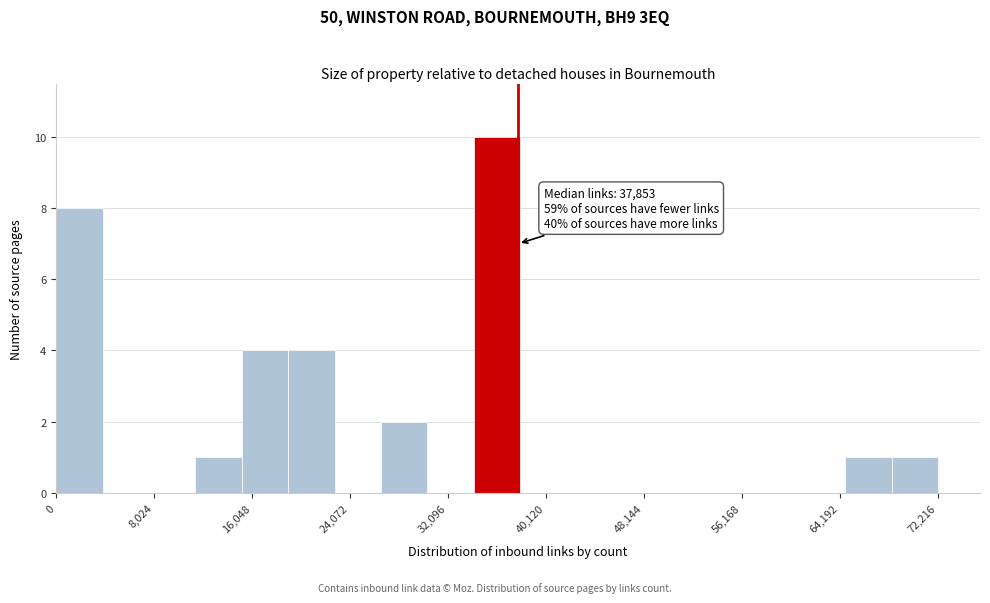

Around what value on the x-axis is the tallest bar? Give the approximate position of its centre, as read against the axis.

36000